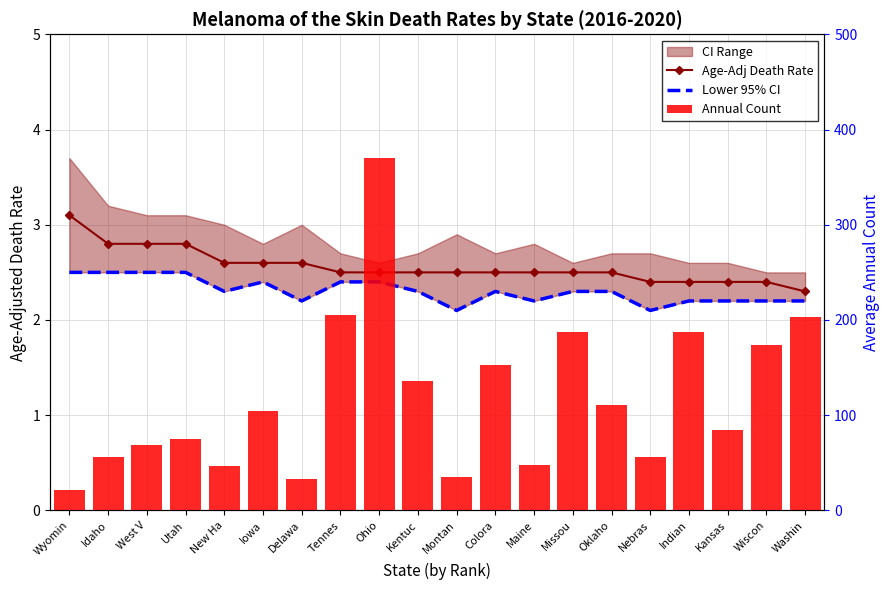

At which category does the chart reach its peak across all series?

Ohio